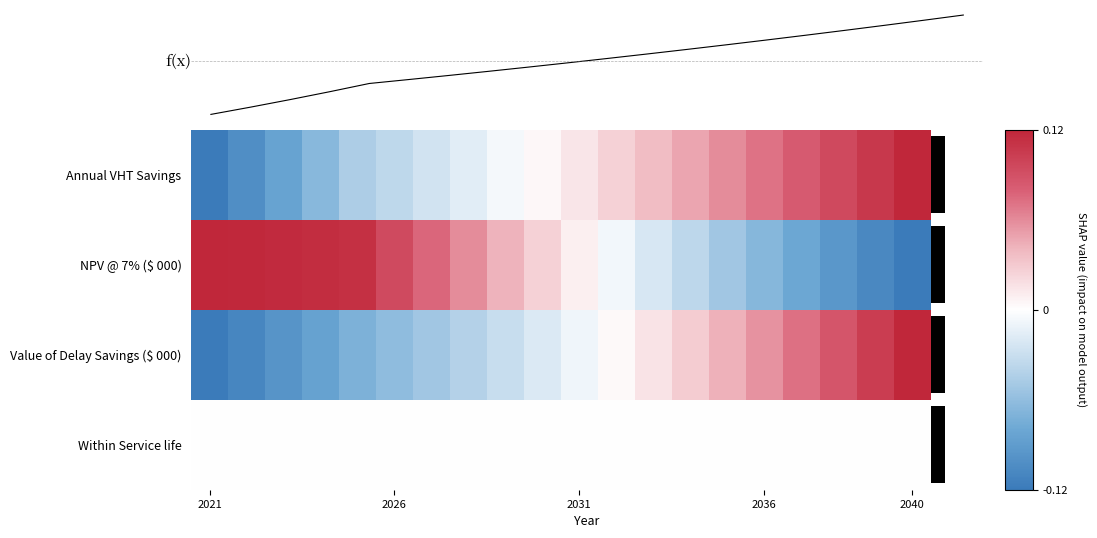

Which category has the lowest value across all series?

2021